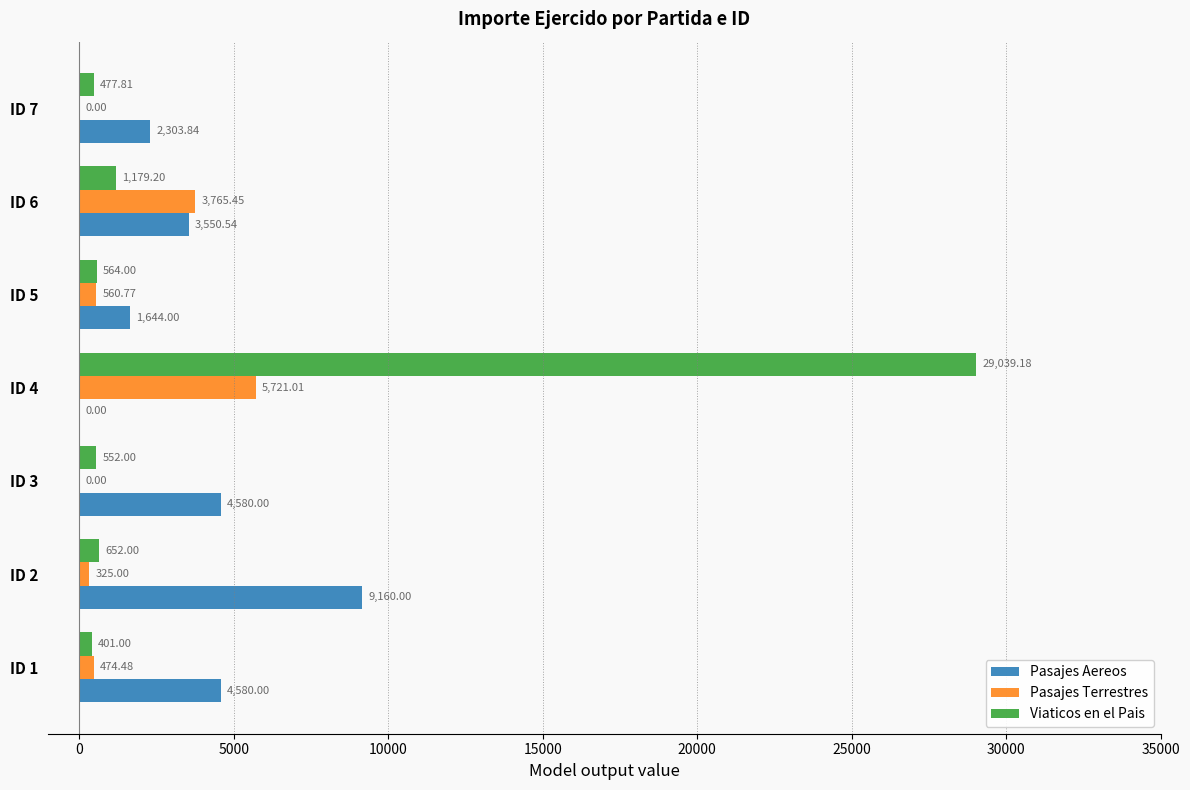

Which series changed the most between ID 4 and ID 7?

Viaticos en el Pais